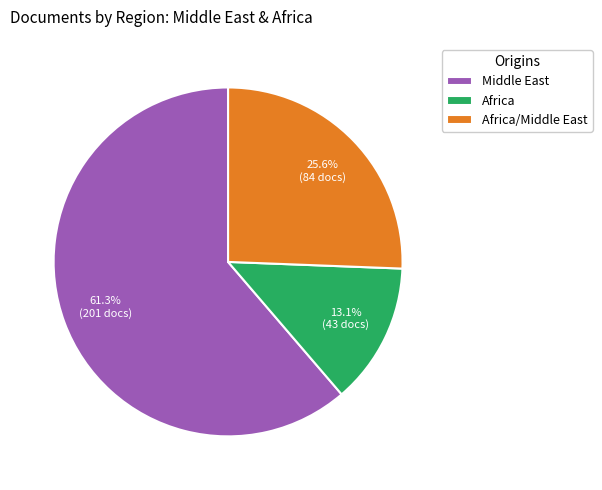

How many slices are in this pie chart?

3